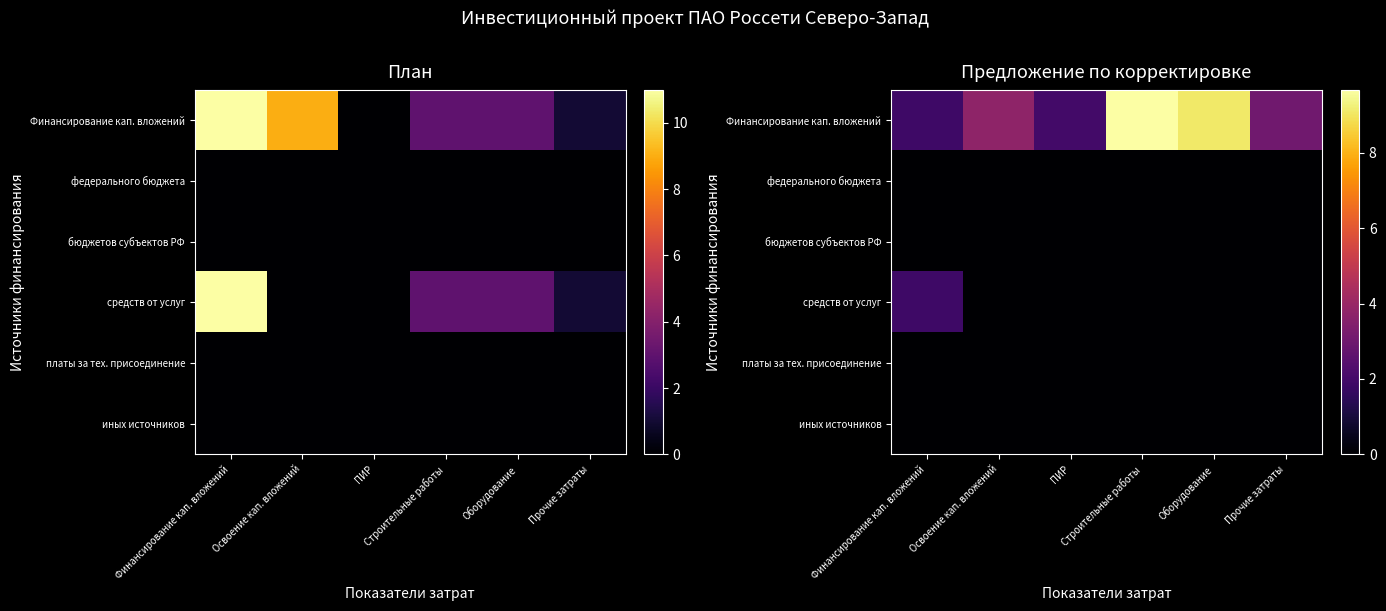

At how many categories does at least one series exceed 79133240?

2